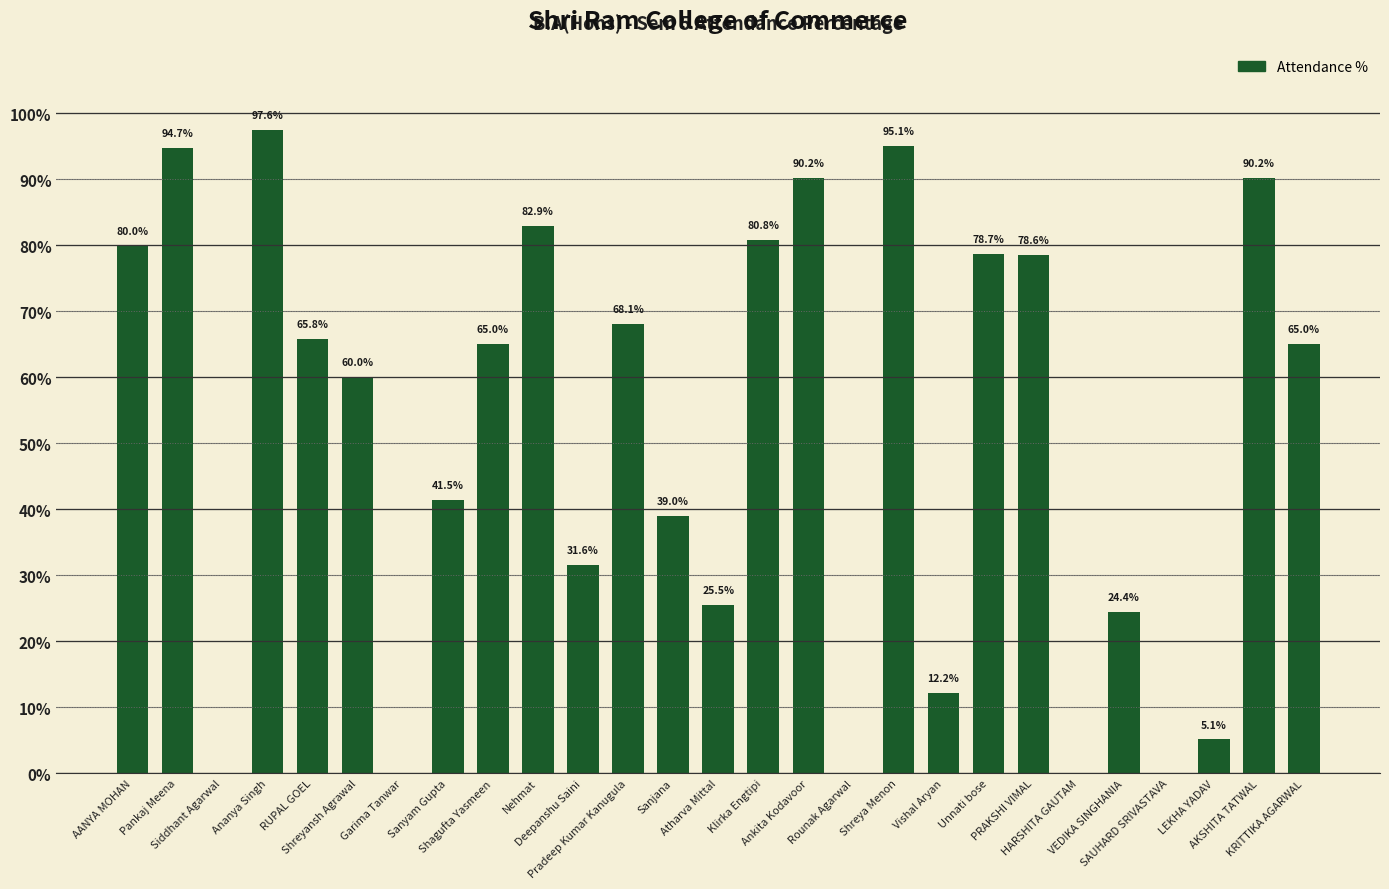

What is the maximum value shown in the chart?

97.6